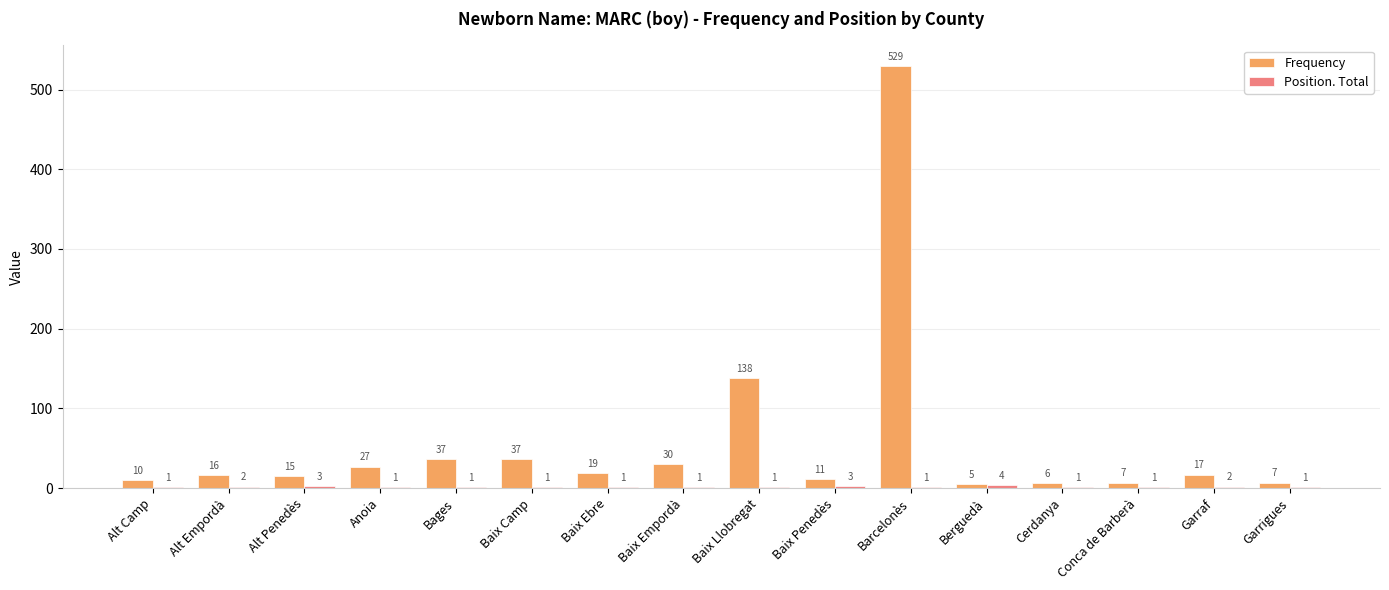

What is the sum of the Frequency values at Cerdanya and Baix Ebre?

25